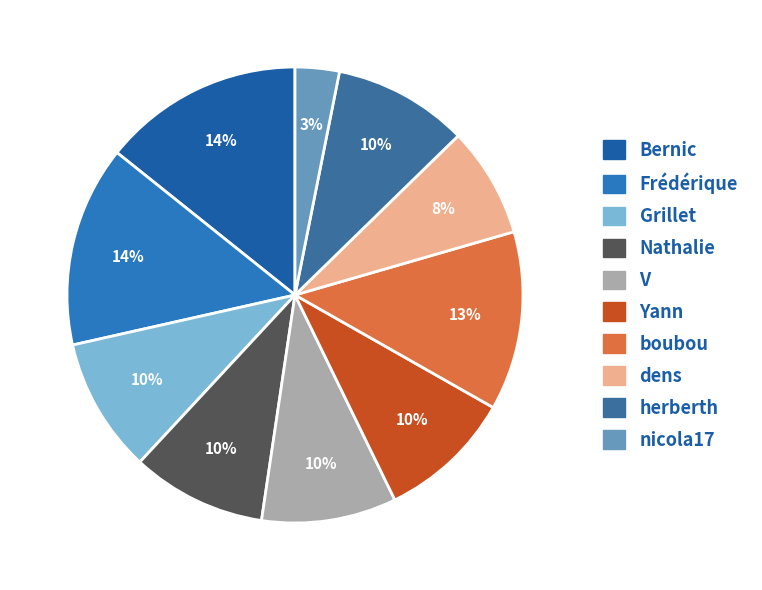

What percentage is the Bernic slice, to the nearest percent?

14%